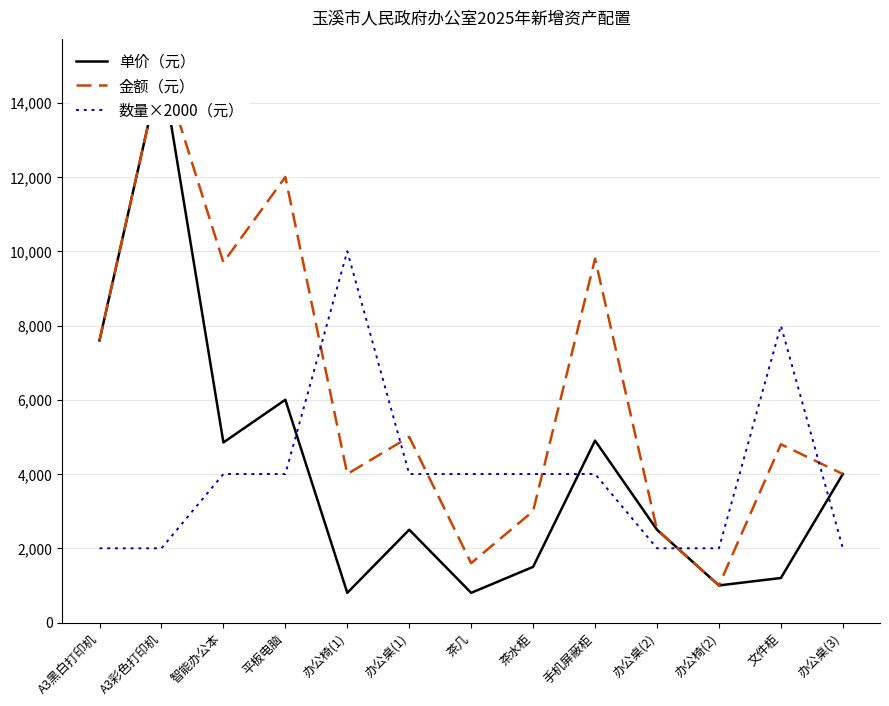

At which category is the sum across all series the highest?

A3彩色打印机